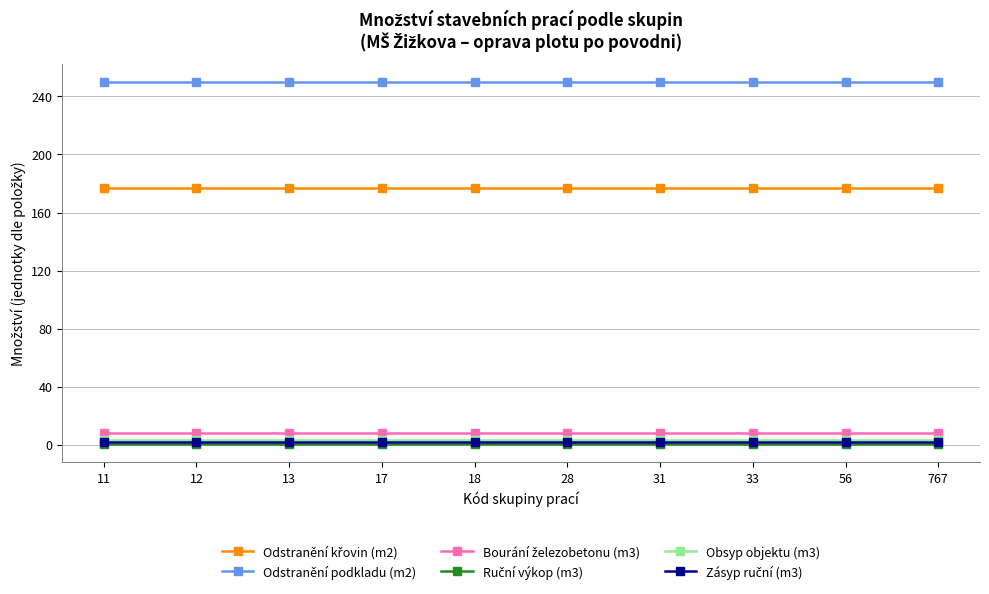

List the series in order of their peak value, highest first.

Odstranění podkladu (m2), Odstranění křovin (m2), Bourání železobetonu (m3), Obsyp objektu (m3), Zásyp ruční (m3), Ruční výkop (m3)